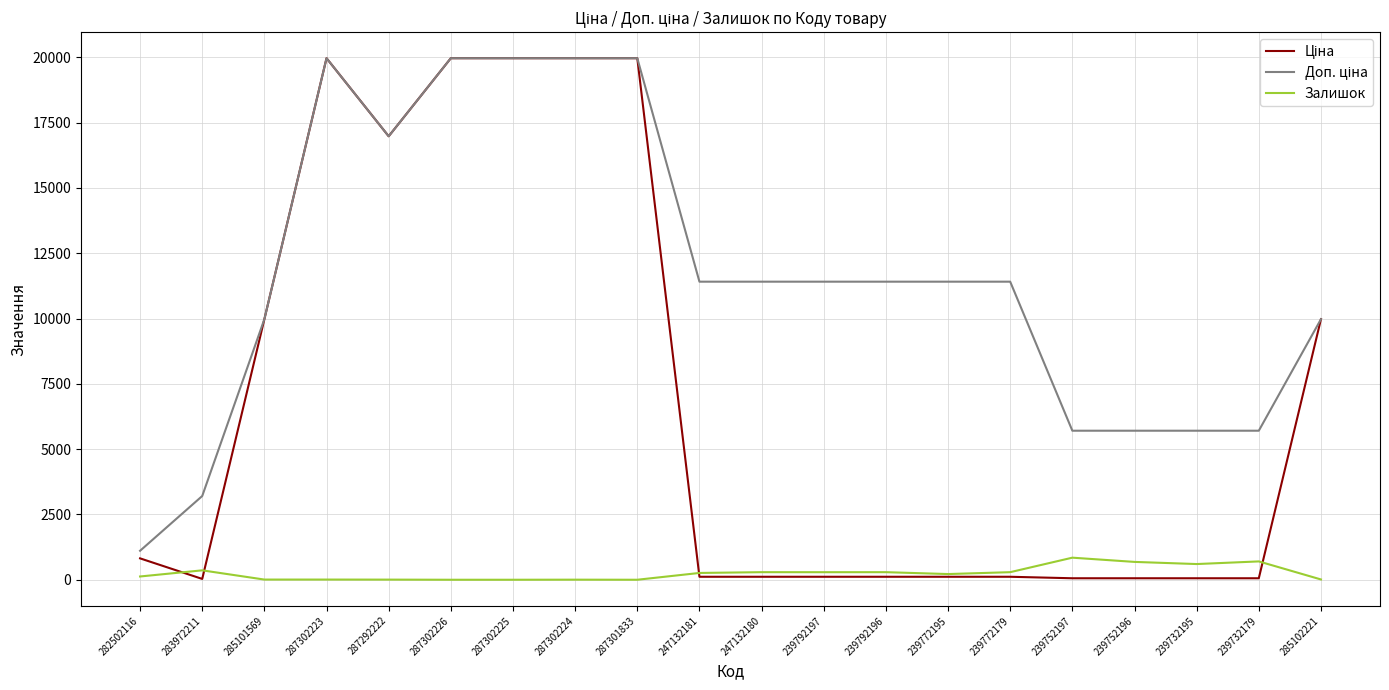

What is the greatest value displayed?

19964.2